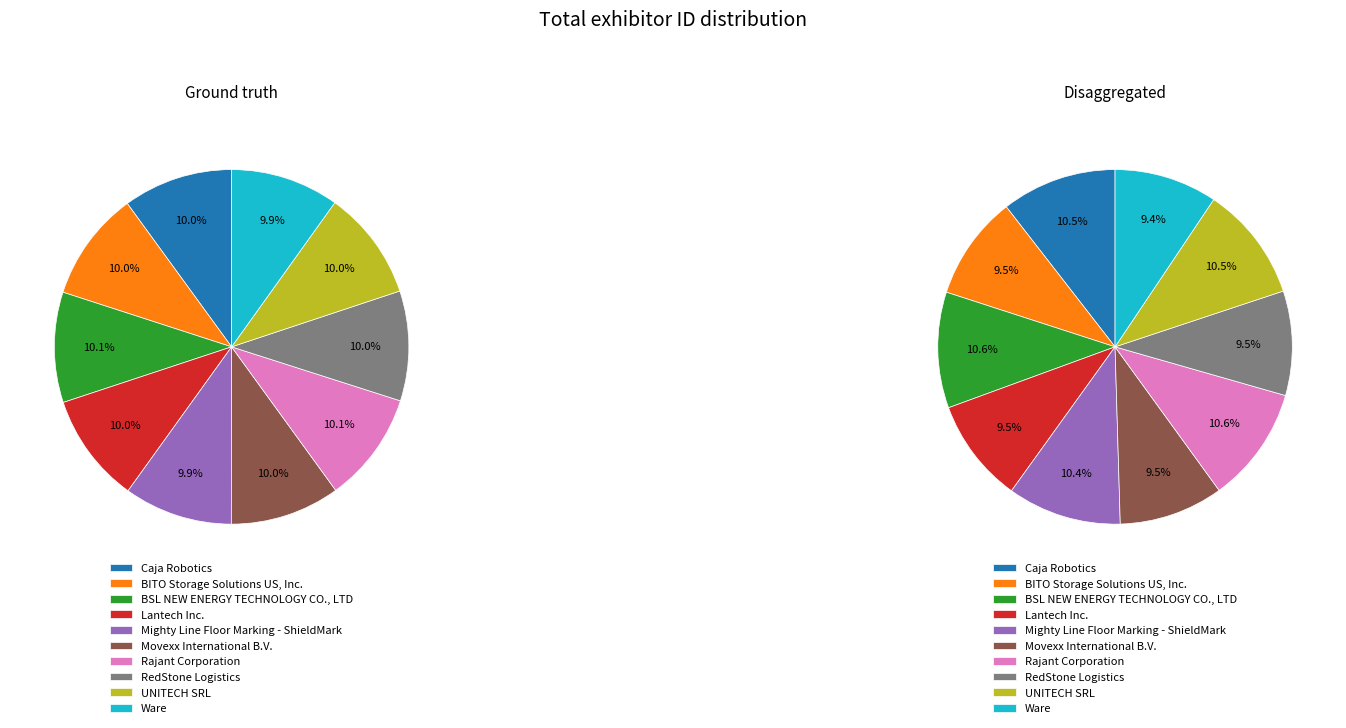

Count the number of slices in the pie.

10